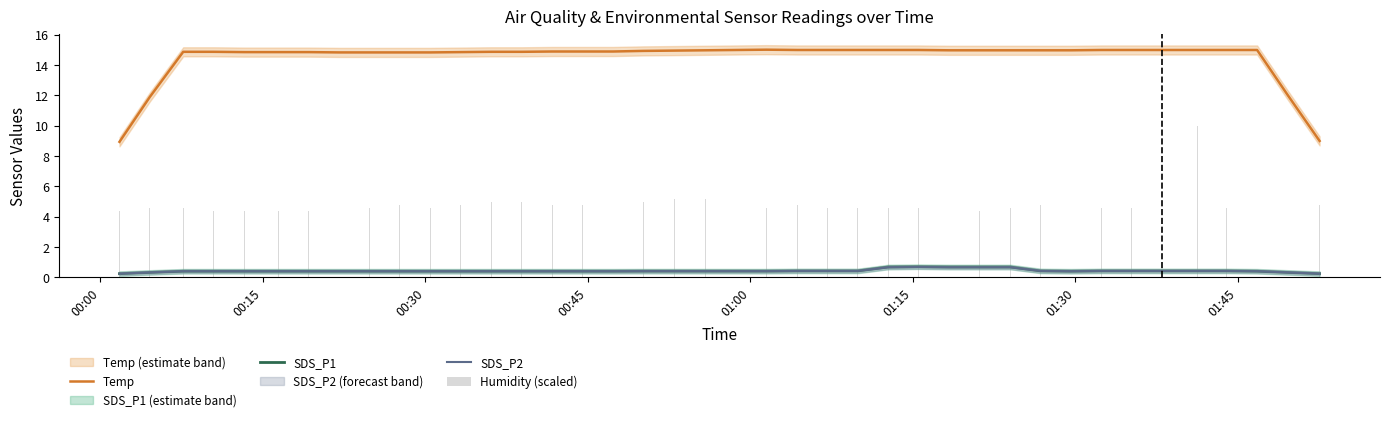

Reading left to right, what are all the values shown in this chart?

Temp: 8.9	11.9	14.9	14.9	14.9	14.9	14.9	14.8	14.8	14.8	14.8	14.9	14.9	14.9	14.9	14.9	14.9	14.9	15.0	15.0	15.0	15.0	15.0	15.0	15.0	15.0	15.0	15.0	15.0	15.0	15.0	15.0	15.0	15.0	15.0	15.0	15.0	15.0	12.0	9.0
SDS_P1: 0.2	0.3	0.4	0.4	0.4	0.4	0.4	0.4	0.4	0.4	0.4	0.4	0.4	0.4	0.4	0.4	0.4	0.4	0.4	0.4	0.4	0.4	0.4	0.4	0.4	0.7	0.7	0.7	0.7	0.7	0.4	0.4	0.4	0.4	0.4	0.4	0.4	0.4	0.3	0.2
SDS_P2: 0.2	0.3	0.4	0.4	0.4	0.4	0.4	0.4	0.4	0.4	0.4	0.4	0.4	0.4	0.4	0.4	0.4	0.4	0.4	0.4	0.4	0.4	0.4	0.4	0.4	0.7	0.7	0.7	0.7	0.7	0.4	0.4	0.4	0.4	0.4	0.4	0.4	0.4	0.3	0.2
Humidity (scaled): 4.4	4.6	4.6	4.4	4.4	4.4	4.4	4.6	4.6	4.8	4.6	4.8	5.0	5.0	4.8	4.8	4.8	5.0	5.2	5.2	5.0	4.6	4.8	4.6	4.6	4.6	4.6	4.4	4.4	4.6	4.8	4.6	4.6	4.6	4.6	10.0	4.6	4.6	4.6	4.8